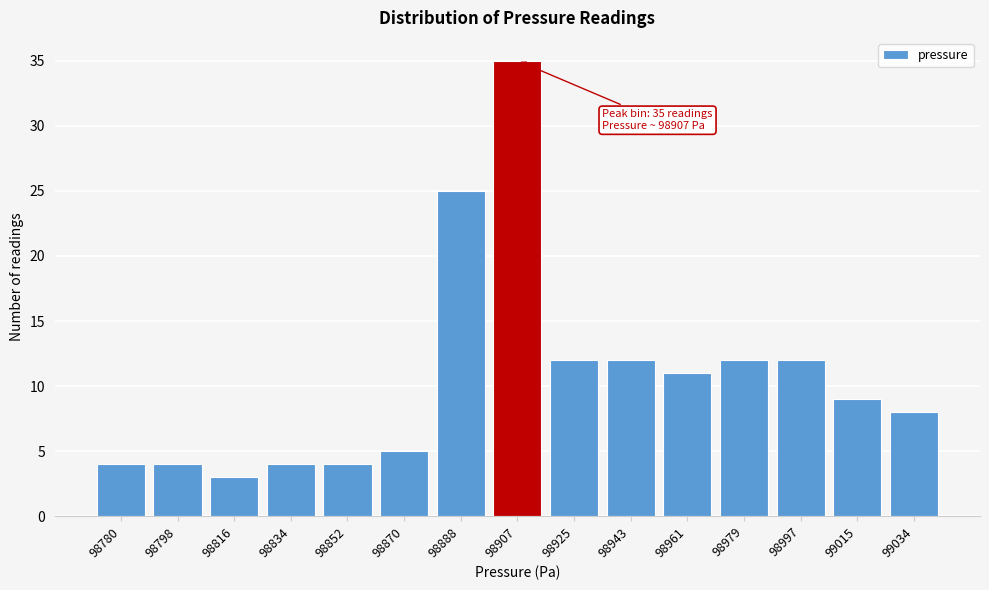

Reading left to right, what are all the values shown in this chart?

4	4	3	4	4	5	25	35	12	12	11	12	12	9	8